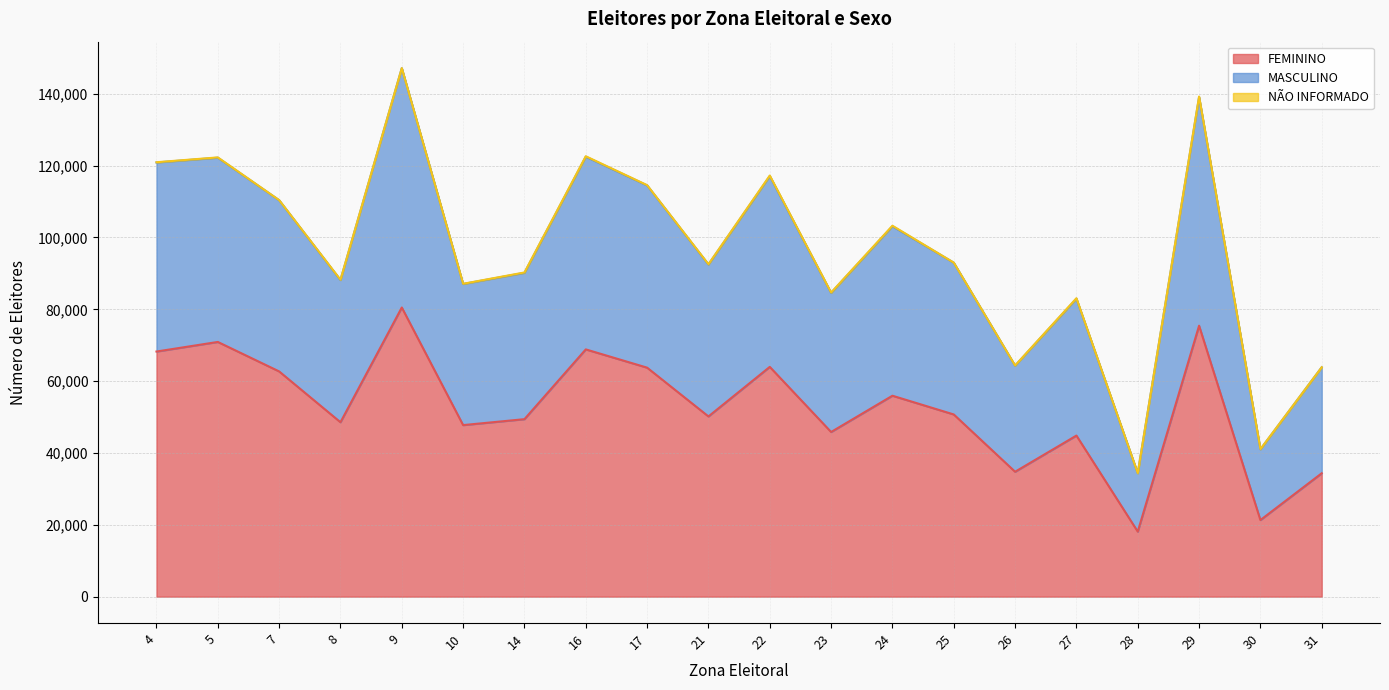

How many interior local peaks does the FEMININO series have?

7